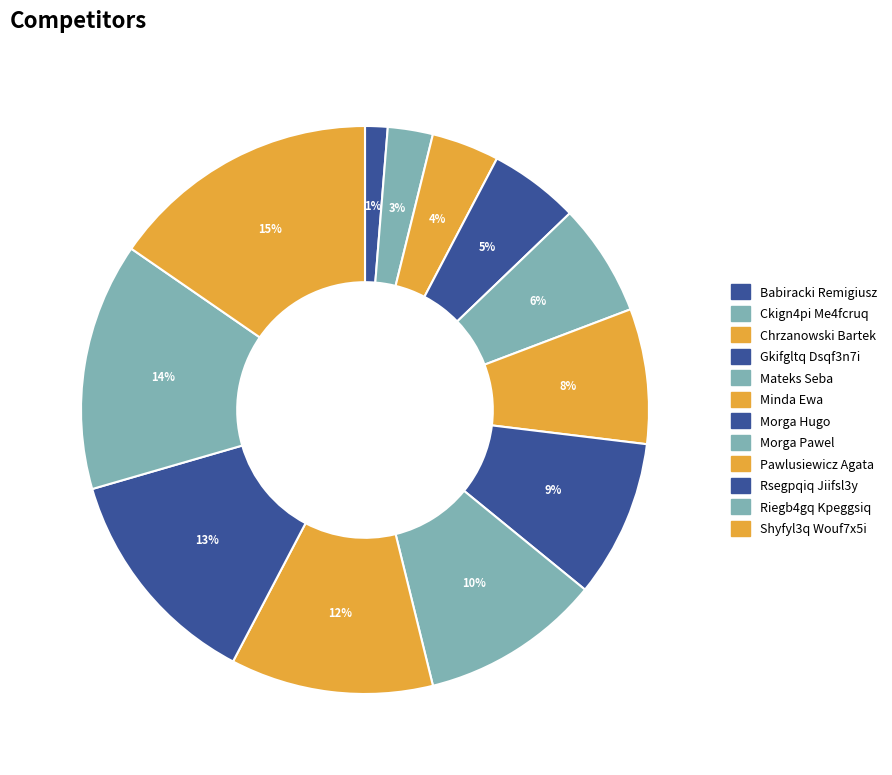

What portion of the pie excludes Chrzanowski Bartek?

96.2%